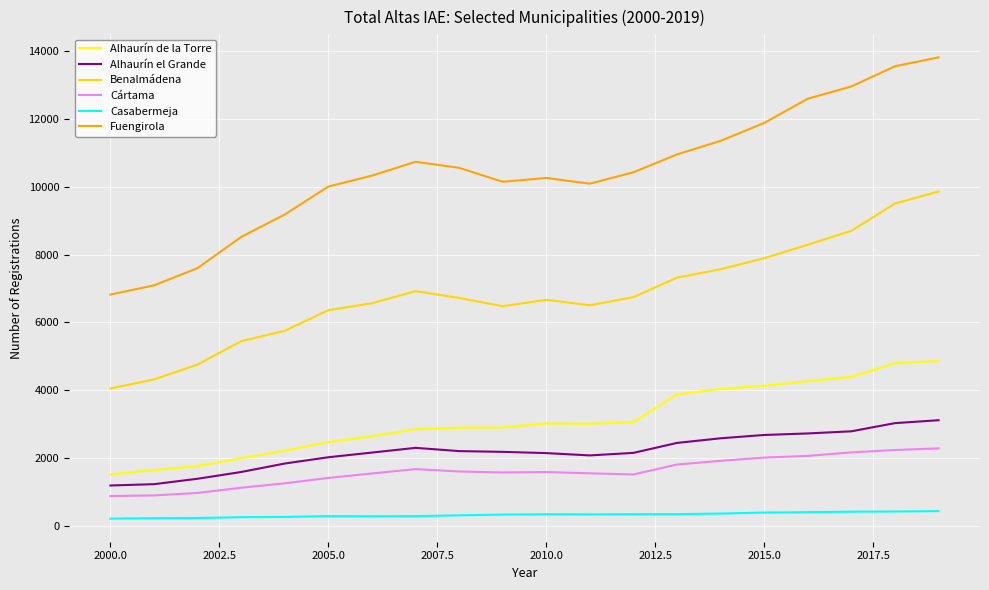

True or false: Fuengirola and Cártama cross at least once.

False